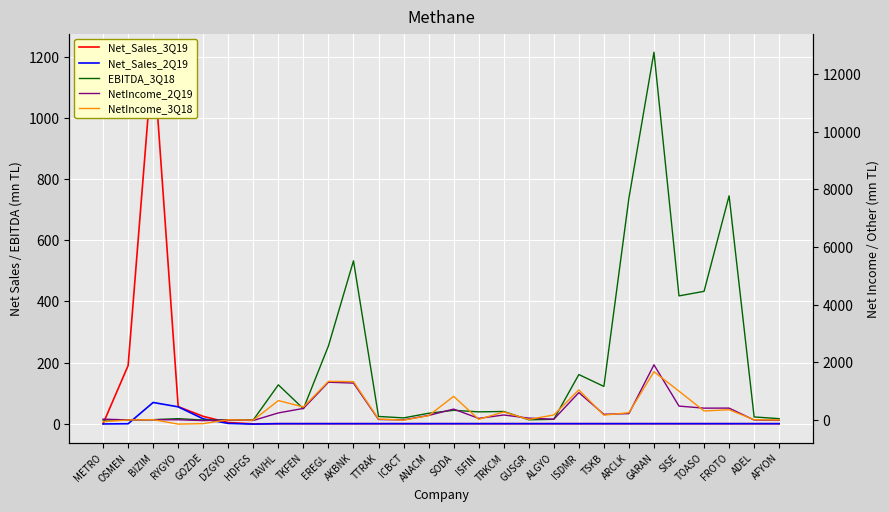

What is the label of the 21st point from the left?

TSKB